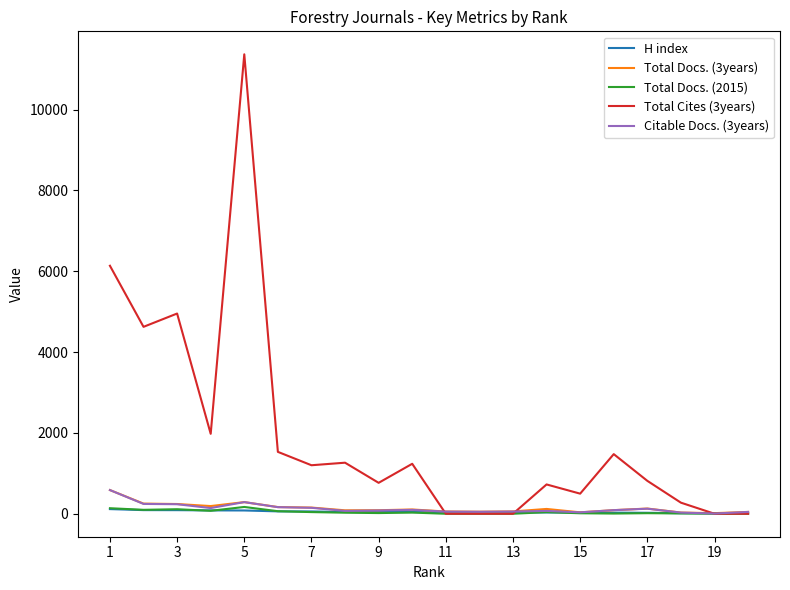

What is the maximum value shown in the chart?

11366